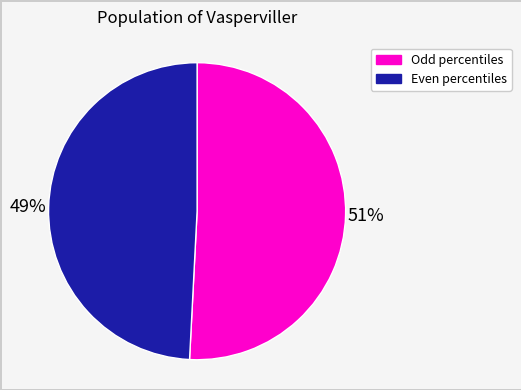

What is the smallest slice in the pie chart?

Even percentiles